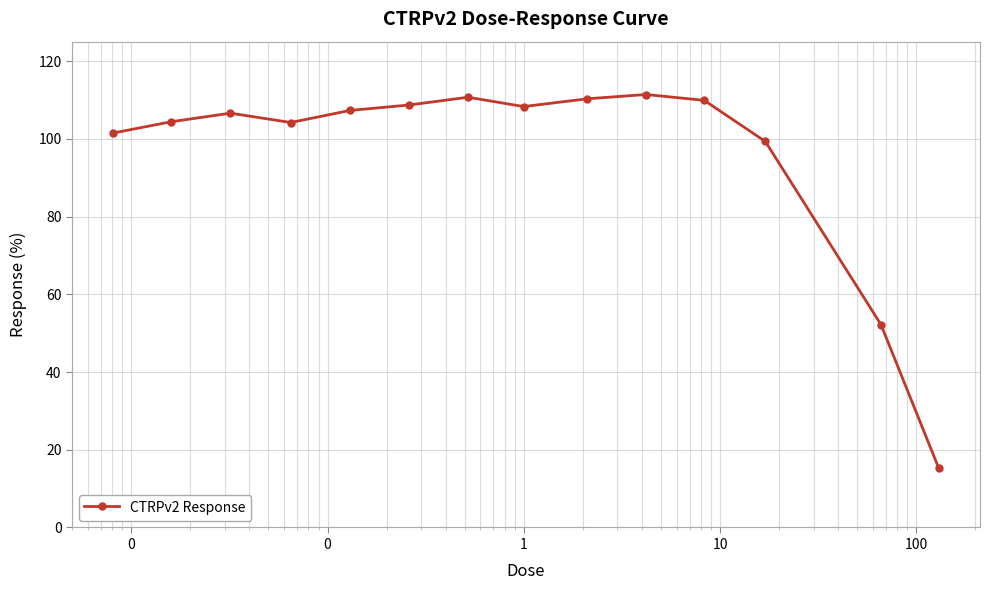

What is the difference between the maximum and minimum values?

96.1